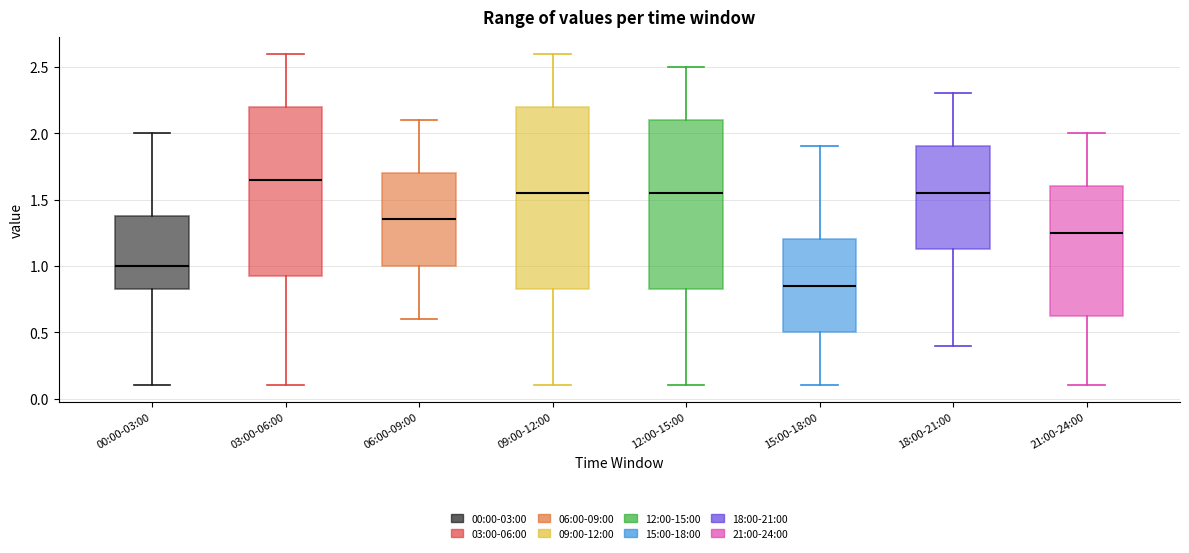

Where is the lower edge of the box for 12:00-15:00 on the y-axis? The values are not printed on the chart, so give them approximately, as read against the axis.

0.85